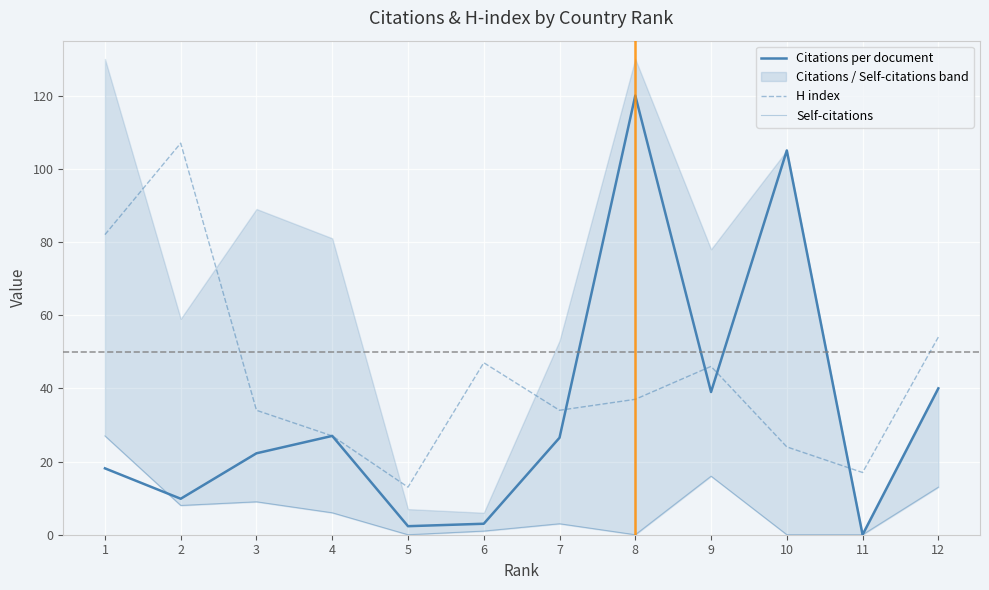

Reading left to right, extract all data points from this chart.

Citations per document: 1=18.1	2=9.8	3=22.2	4=27.0	5=2.3	6=3.0	7=26.5	8=120.0	9=39.0	10=105.0	11=0.0	12=40.0
H index: 1=82.0	2=107.0	3=34.0	4=27.0	5=13.0	6=47.0	7=34.0	8=37.0	9=46.0	10=24.0	11=17.0	12=54.0
Self-citations: 1=27.0	2=8.0	3=9.0	4=6.0	5=0.0	6=1.0	7=3.0	8=0.0	9=16.0	10=0.0	11=0.0	12=13.0